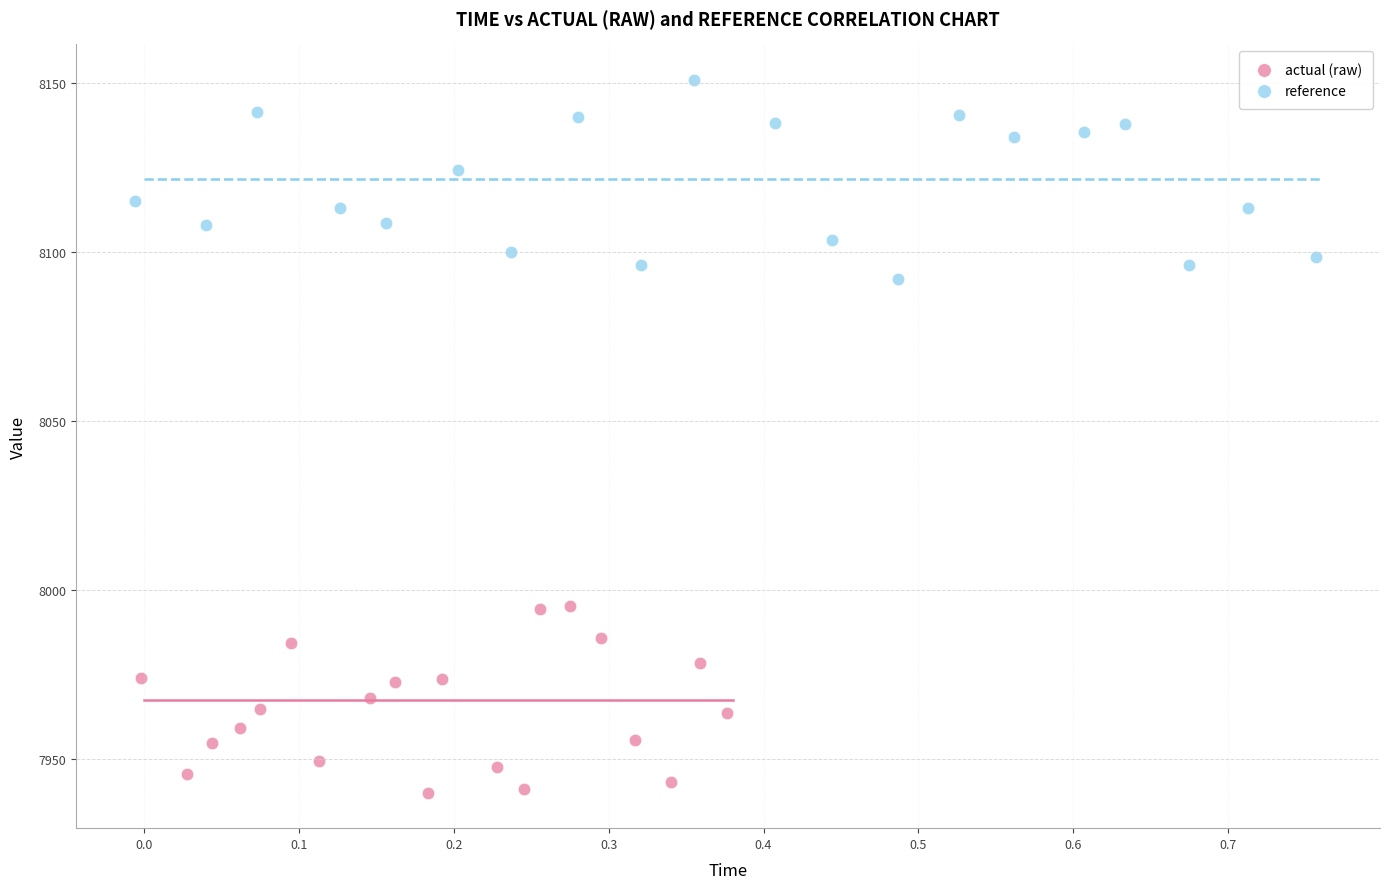

What are all the series names shown in the legend?

actual (raw), reference